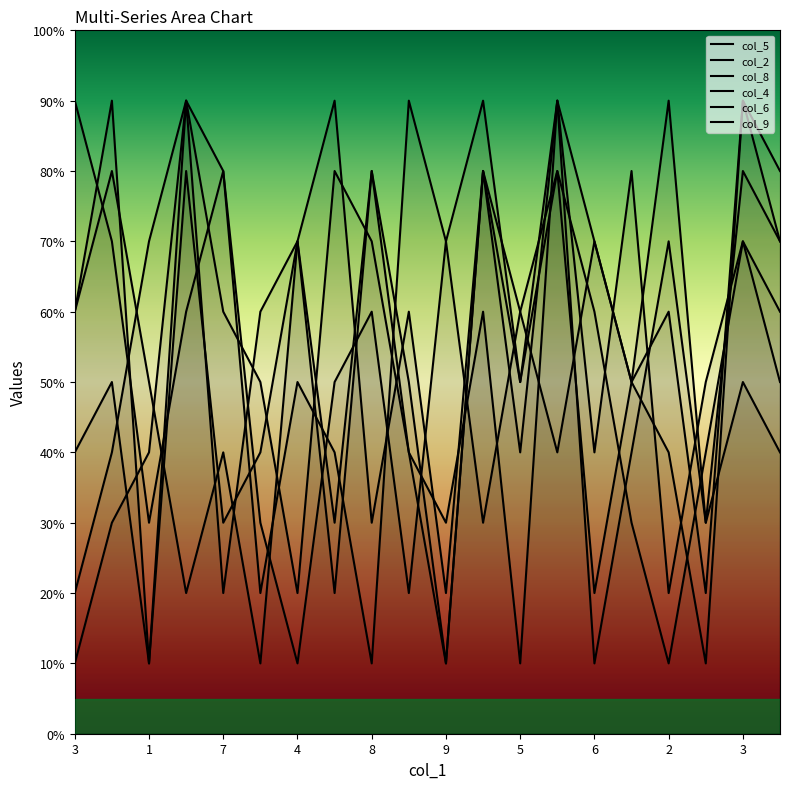

Between 1 and 7, which series saw the biggest shift?

col_2